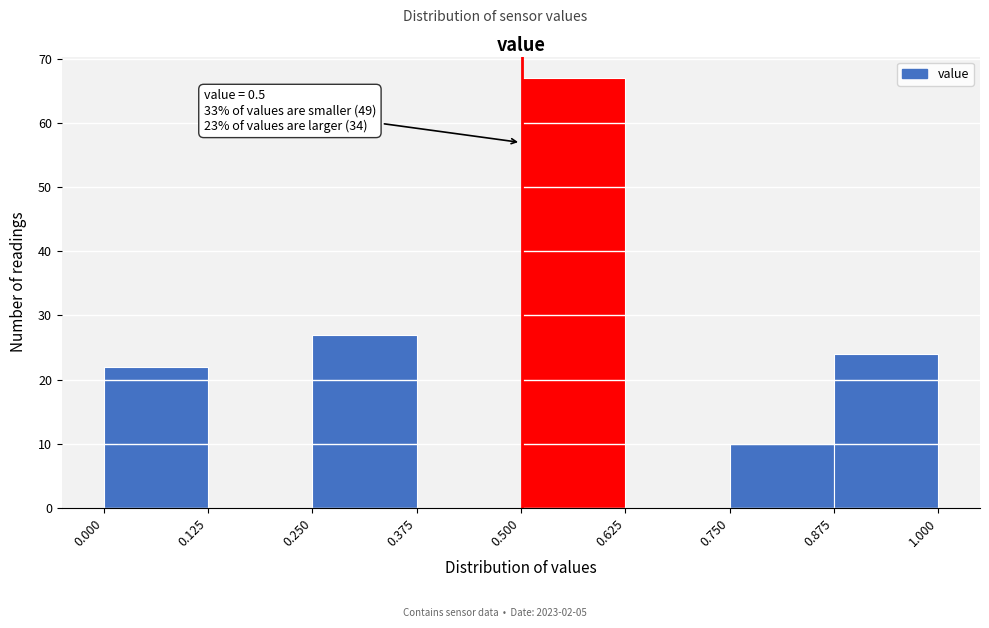

Which range on the x-axis has the tallest bar?

0.500 to 0.625